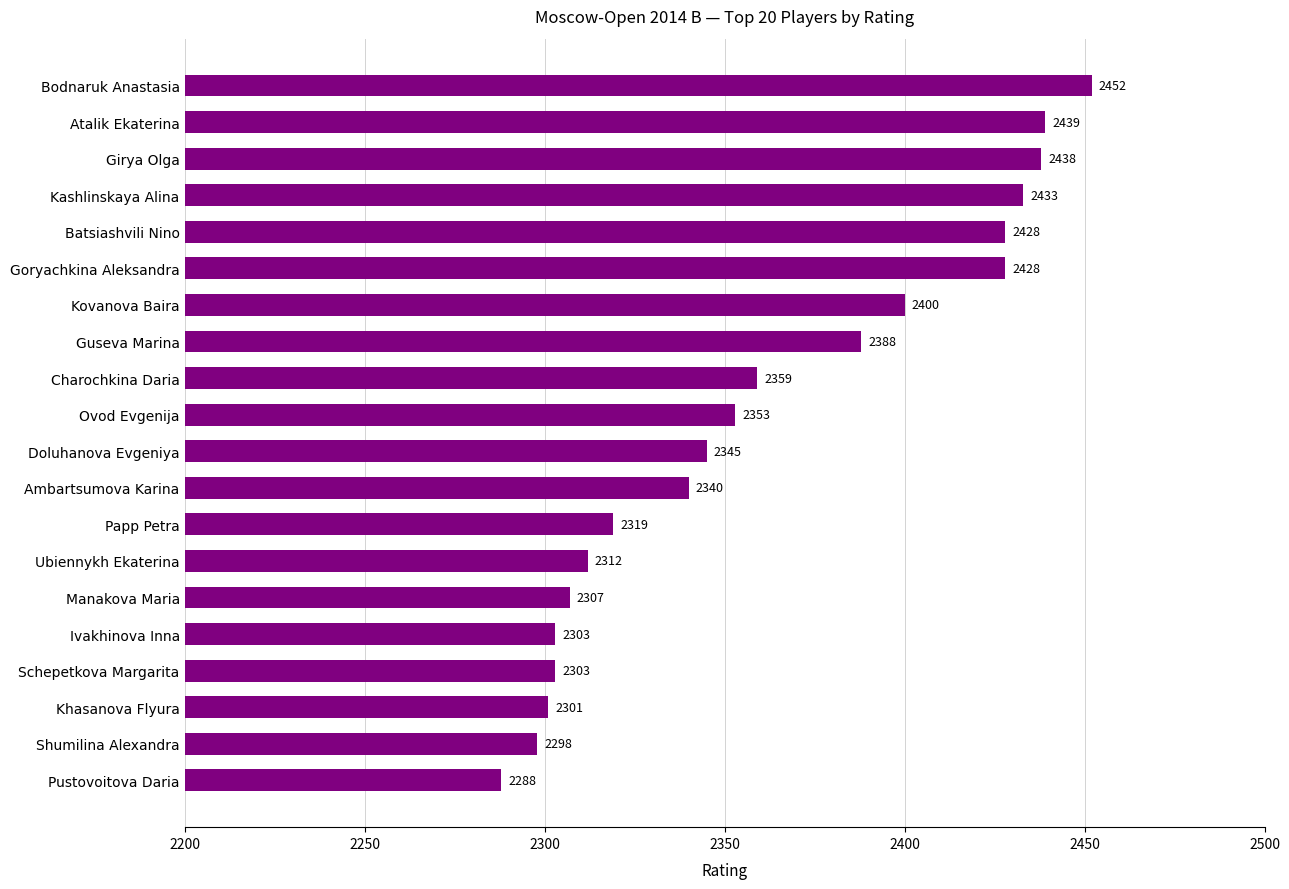

Reading top to bottom, what are all the values shown in this chart?

2452	2439	2438	2433	2428	2428	2400	2388	2359	2353	2345	2340	2319	2312	2307	2303	2303	2301	2298	2288